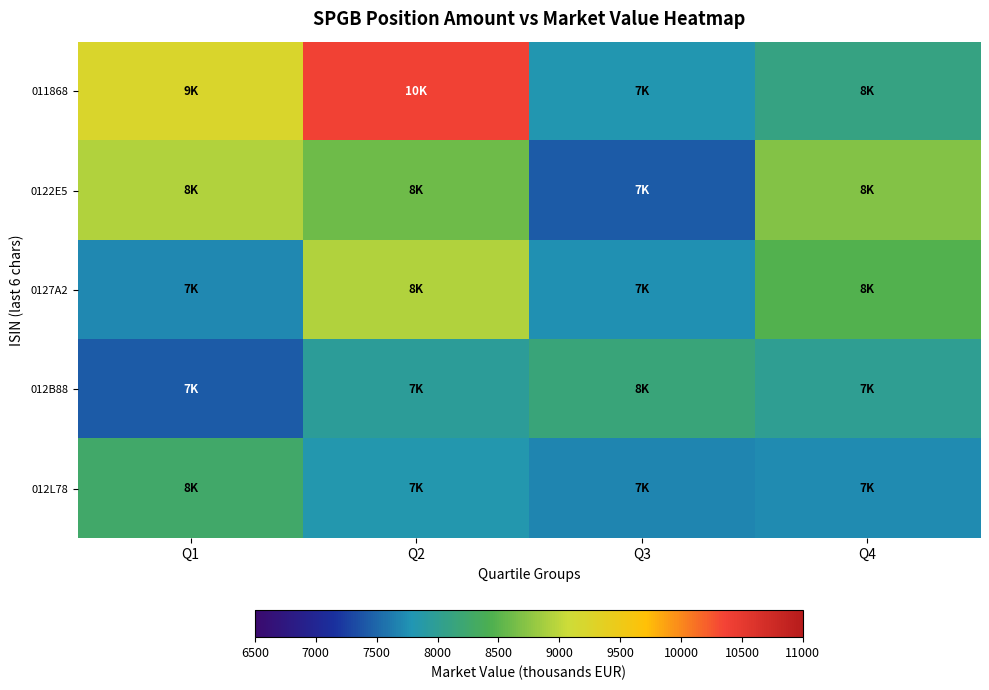

Which has a higher value, Q4 or Q3?

Q4